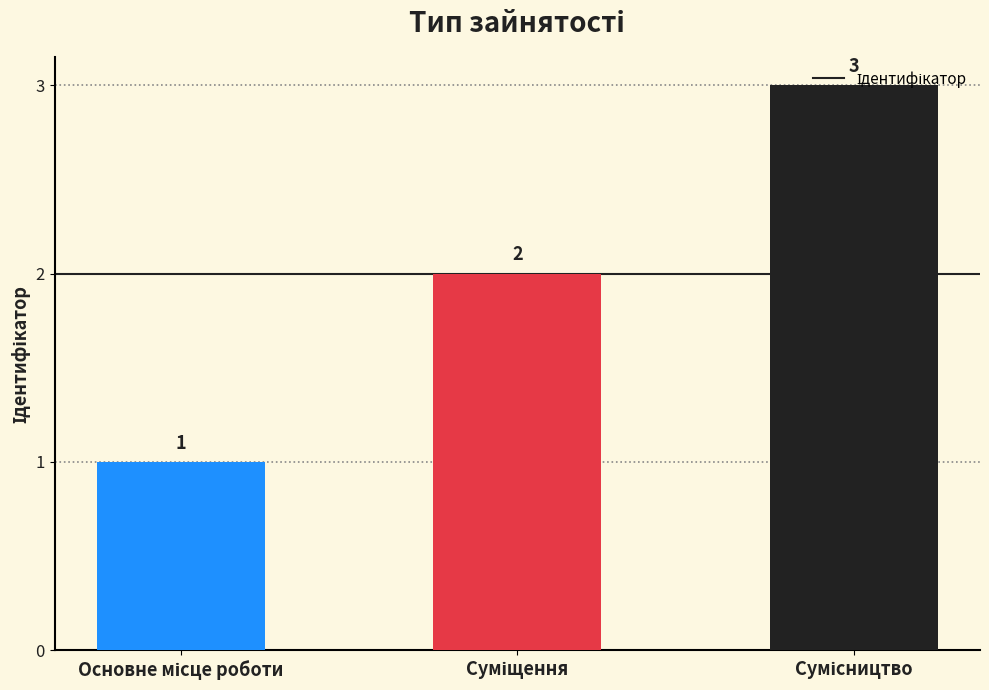

What is the maximum value shown in the chart?

3